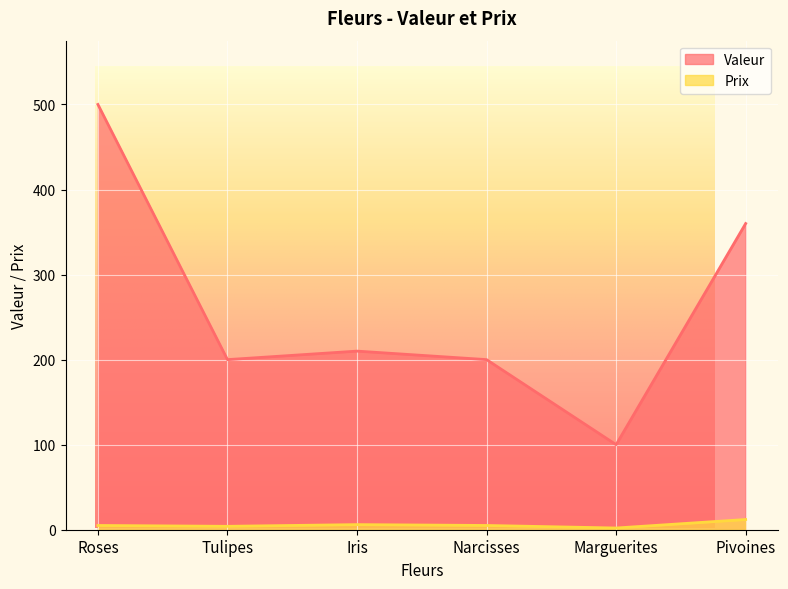

Is it true that Valeur equals 70 at Iris?

False